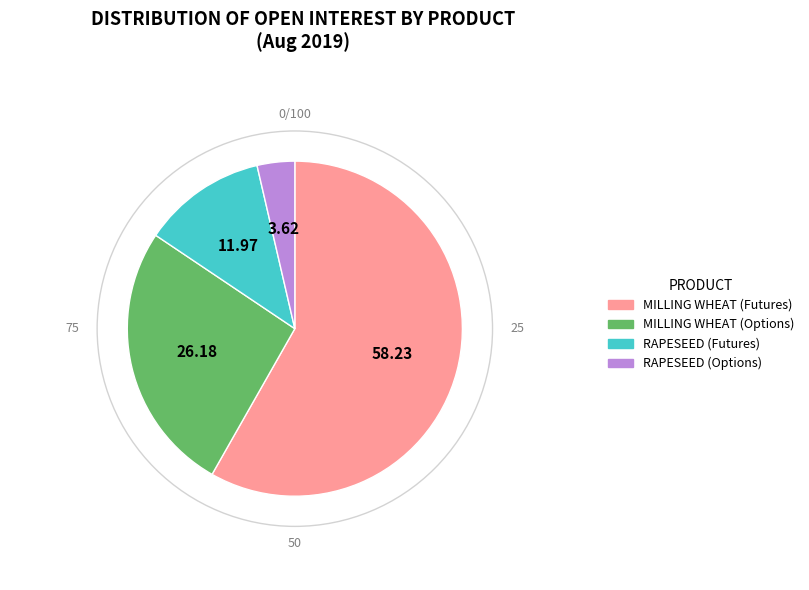

Is there a majority slice in this chart?

Yes